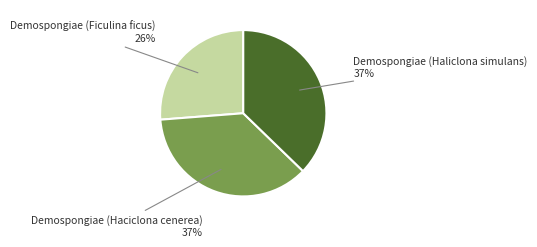

Is there a majority slice in this chart?

No